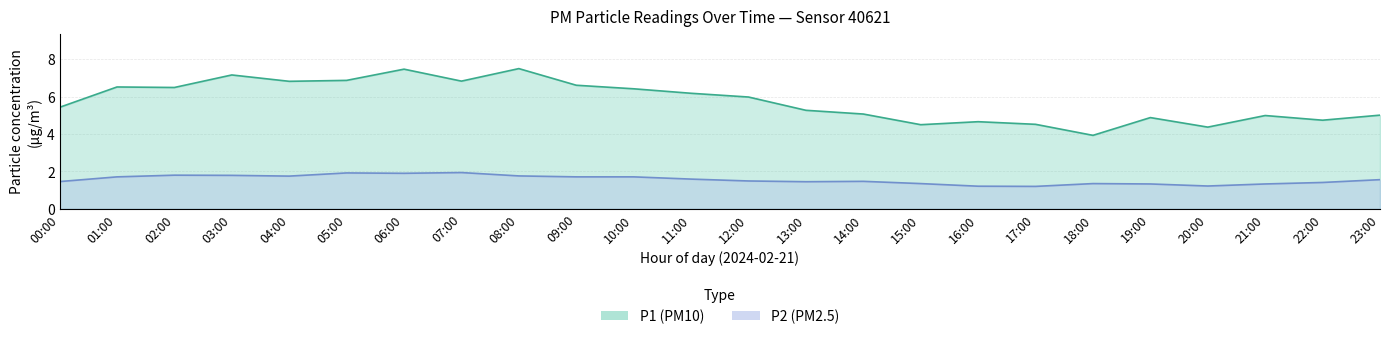

Rank the series by their maximum value, from lowest to highest.

P2, P1